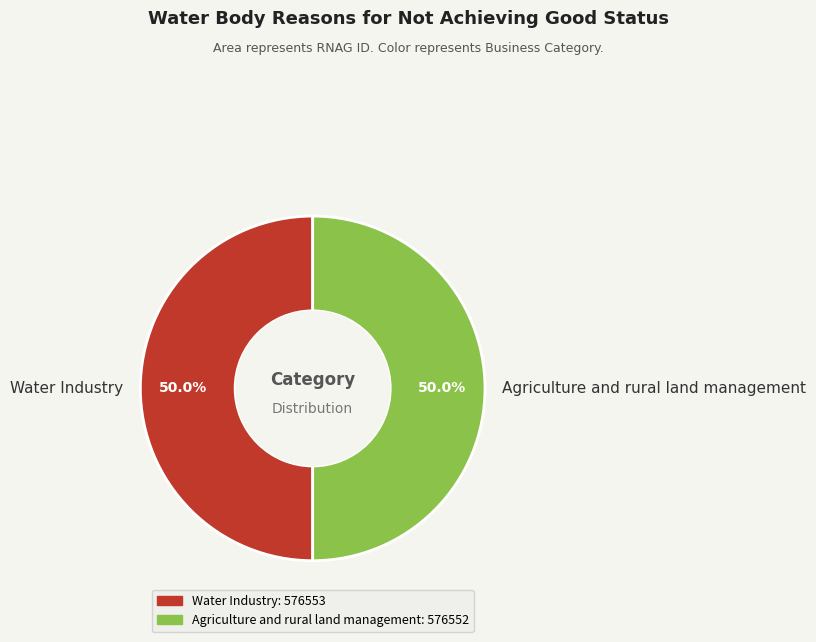

What is the ratio of the value at Agriculture and rural land management to the value at Water Industry?

1.0